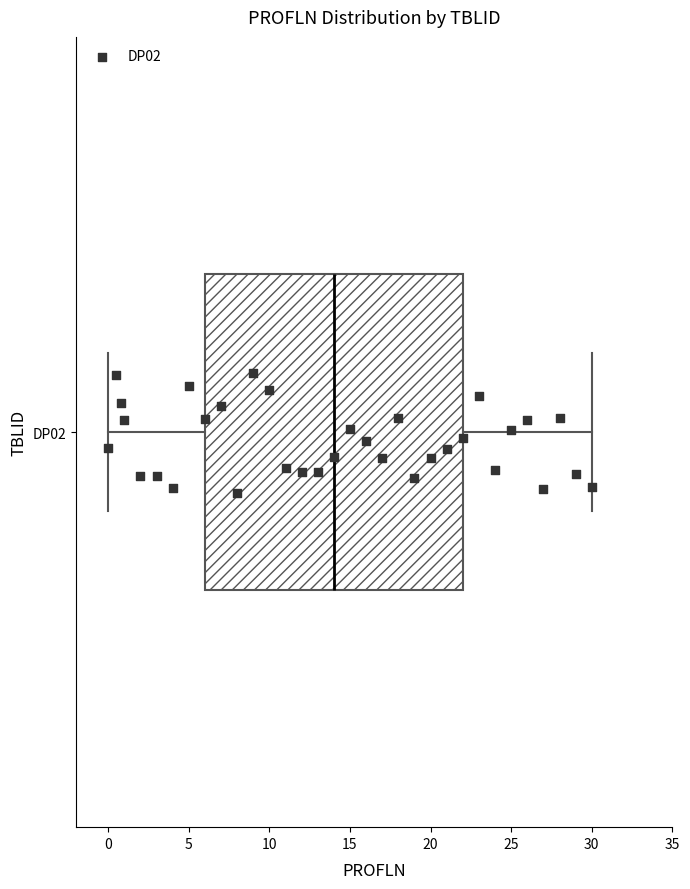

Read this box plot against the x-axis: the position of the median line, the range covered by the box, and the ends of both whiskers. The values are not printed on the chart, so give them approximately, as read against the axis.

median 14, box 6 to 22, whiskers 0 to 30